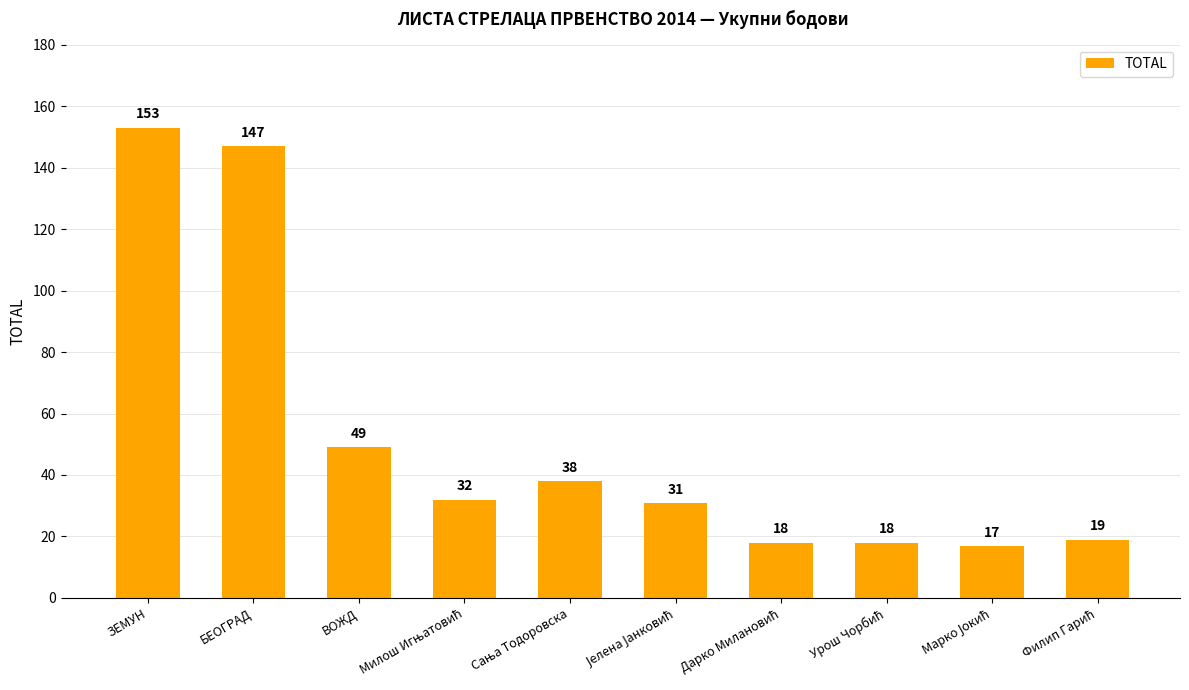

What is the maximum value shown in the chart?

153